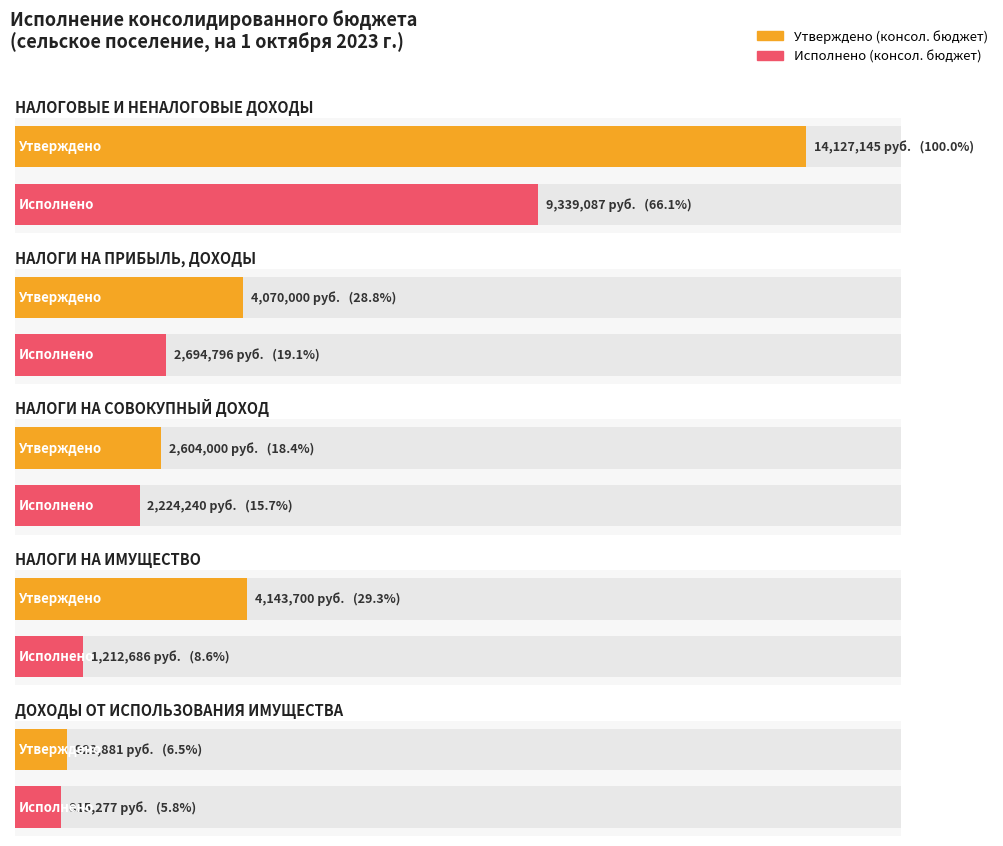

Which series has the largest range (max minus min)?

Утверждено (консол. бюджет)